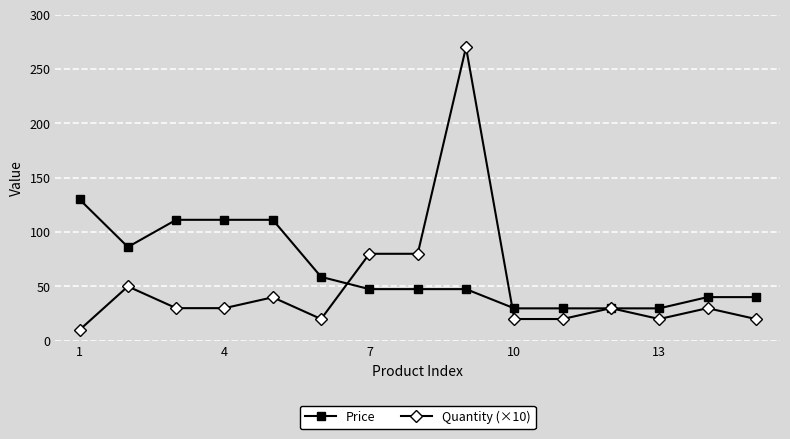

Rank the series by their maximum value, from lowest to highest.

Price, Quantity (×10)